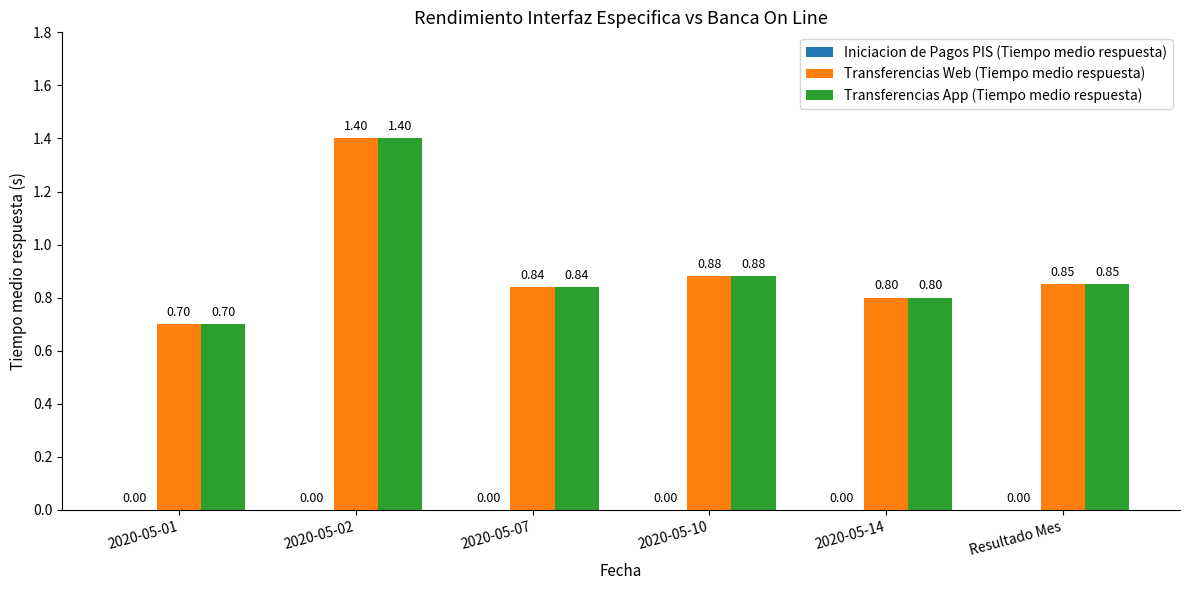

How many bars are there in each group?

2